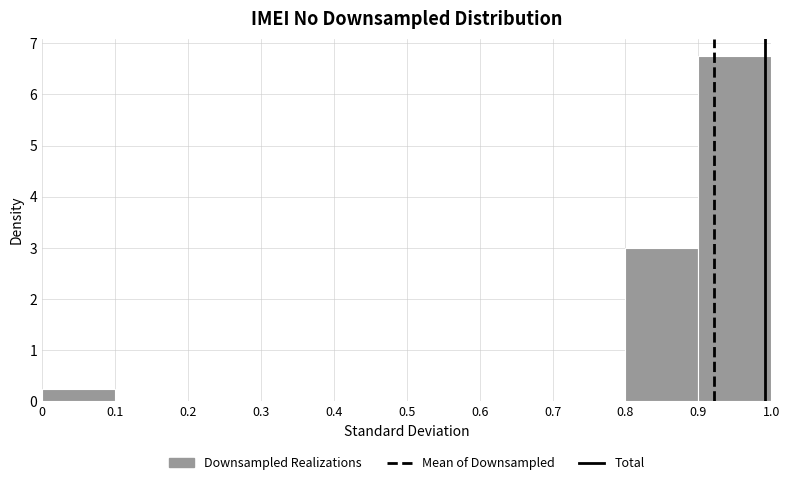

Reading left to right, list every bar in this chart as the range it spans on the x-axis followed by its height. The values are not printed on the chart, so give them approximately, as read against the axis.

0 to 0.1: 0.3
0.1 to 0.2: 0
0.2 to 0.3: 0
0.3 to 0.4: 0
0.4 to 0.5: 0
0.5 to 0.6: 0
0.6 to 0.7: 0
0.7 to 0.8: 0
0.8 to 0.9: 3.0
0.9 to 1.0: 6.8